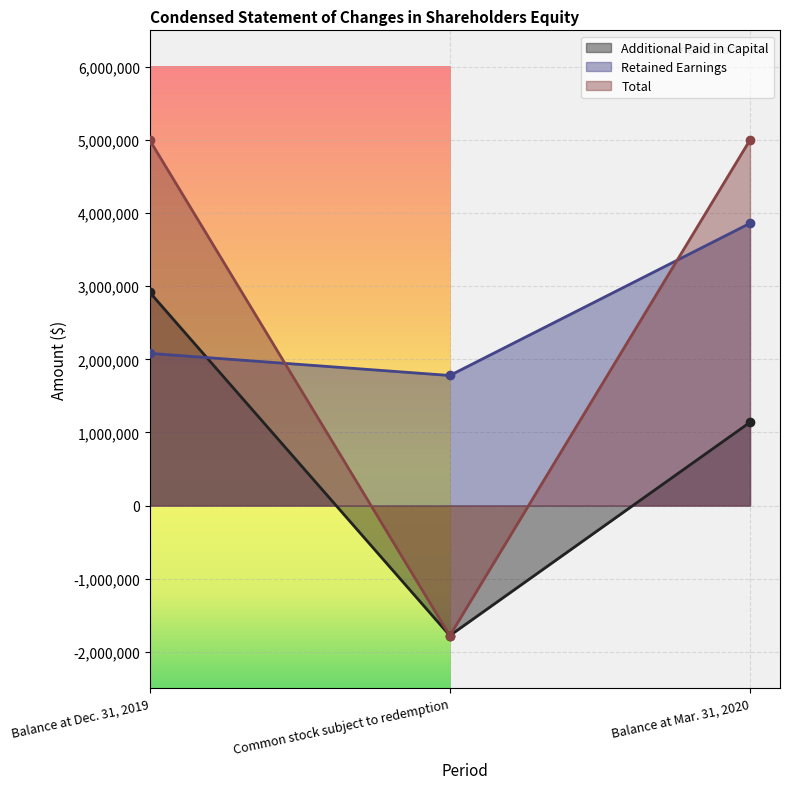

What is the difference between the second highest and minimum values in the Additional Paid in Capital series?

2917479